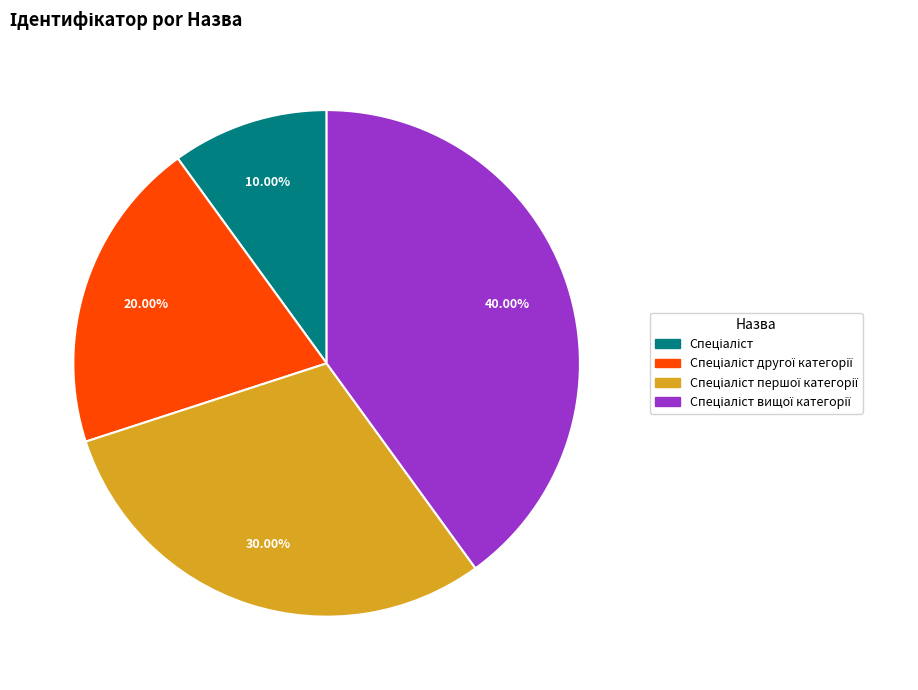

Is there any slice that represents more than half of the pie?

No